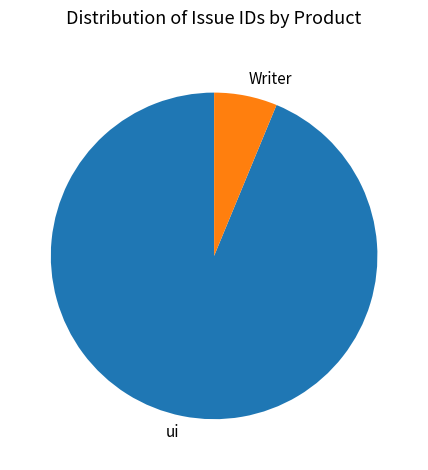

Is there a majority slice in this chart?

Yes